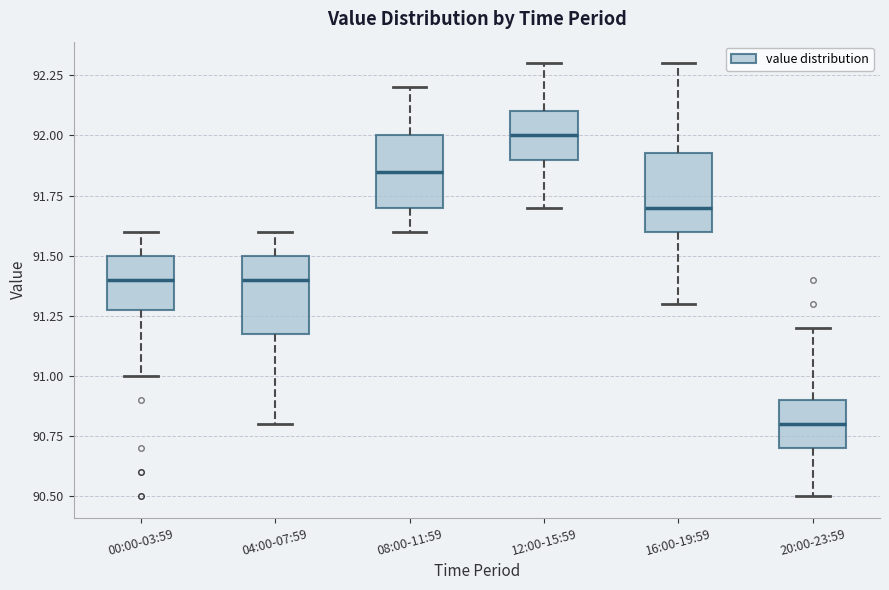

Reading left to right, read every box against the y-axis: the position of its median line, the range the box covers, and the ends of its whiskers. The values are not printed on the chart, so give them approximately, as read against the axis.

00:00-03:59: median 91.40, box 91.30 to 91.50, whiskers 91.00 to 91.60
04:00-07:59: median 91.40, box 91.20 to 91.50, whiskers 90.80 to 91.60
08:00-11:59: median 91.85, box 91.70 to 92.00, whiskers 91.60 to 92.20
12:00-15:59: median 92.00, box 91.90 to 92.10, whiskers 91.70 to 92.30
16:00-19:59: median 91.70, box 91.60 to 91.95, whiskers 91.30 to 92.30
20:00-23:59: median 90.80, box 90.70 to 90.90, whiskers 90.50 to 91.20